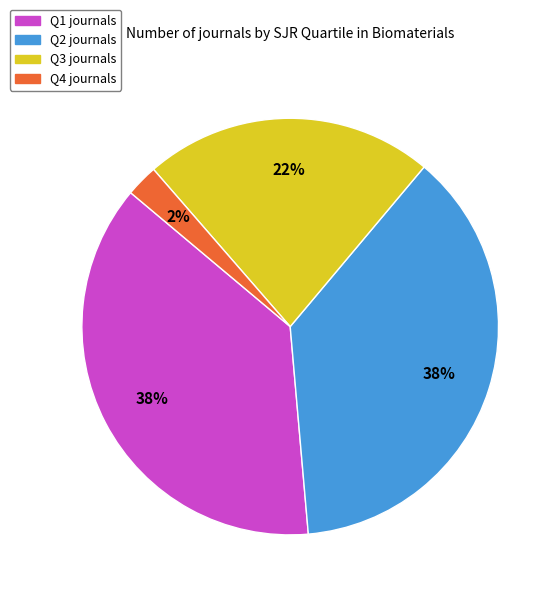

What is the smallest slice in the pie chart?

Q4